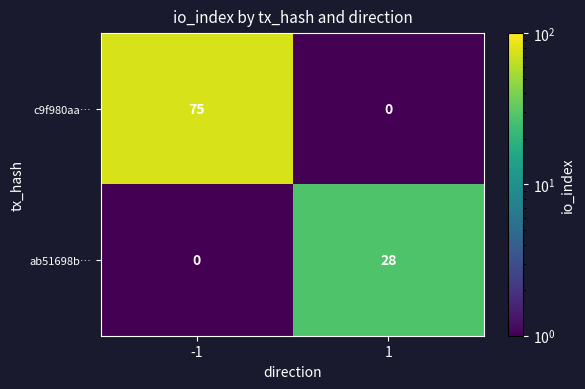

What is the maximum value shown in the chart?

75